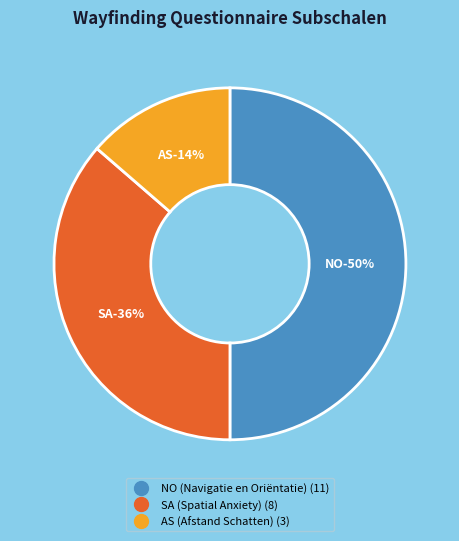

What is the change in value from SA (Spatial Anxiety) to AS (Afstand Schatten)?

-5